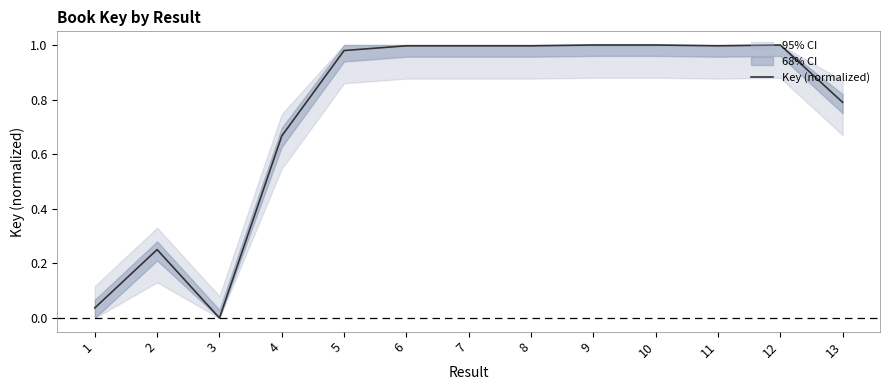

List the labels in order of value, largest first.

10, 9, 12, 8, 7, 6, 11, 5, 13, 4, 2, 1, 3